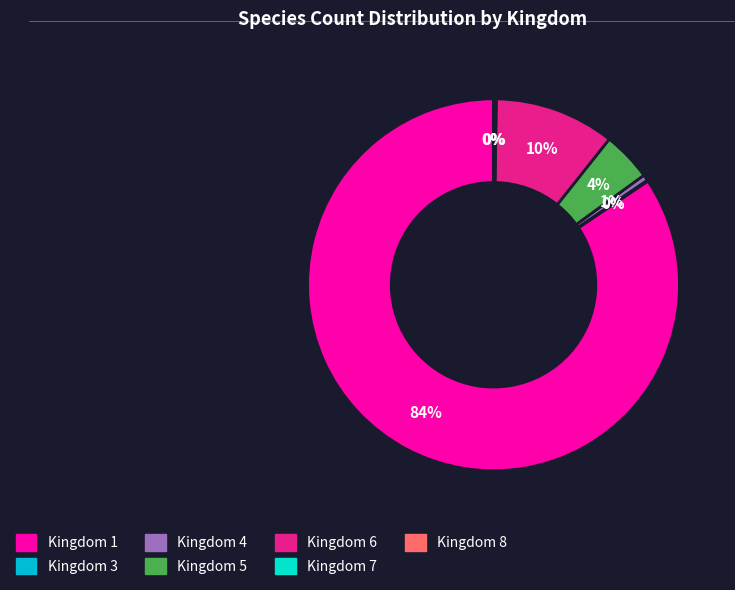

Is there a majority slice in this chart?

Yes